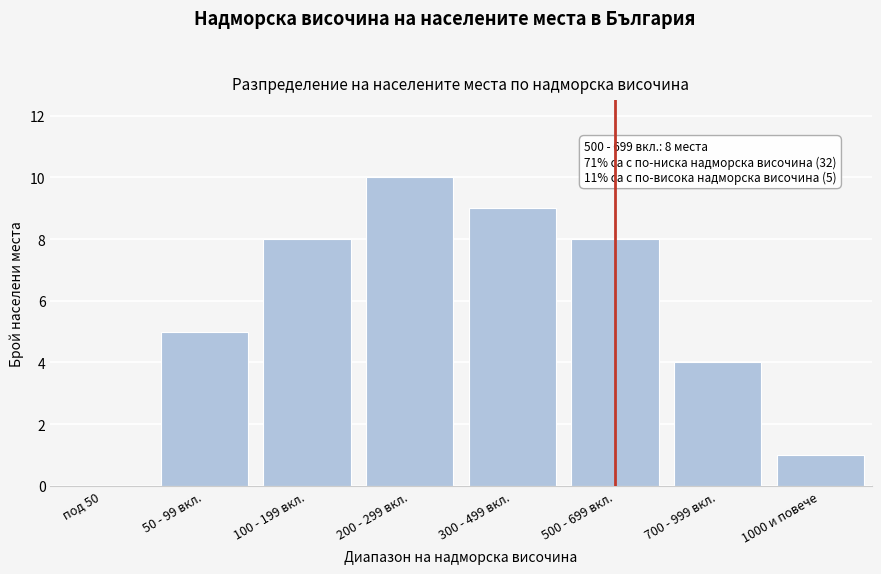

Reading left to right, list all the values displayed in this chart.

под 50=0	50 - 99 вкл.=5	100 - 199 вкл.=8	200 - 299 вкл.=10	300 - 499 вкл.=9	500 - 699 вкл.=8	700 - 999 вкл.=4	1000 и повече=1